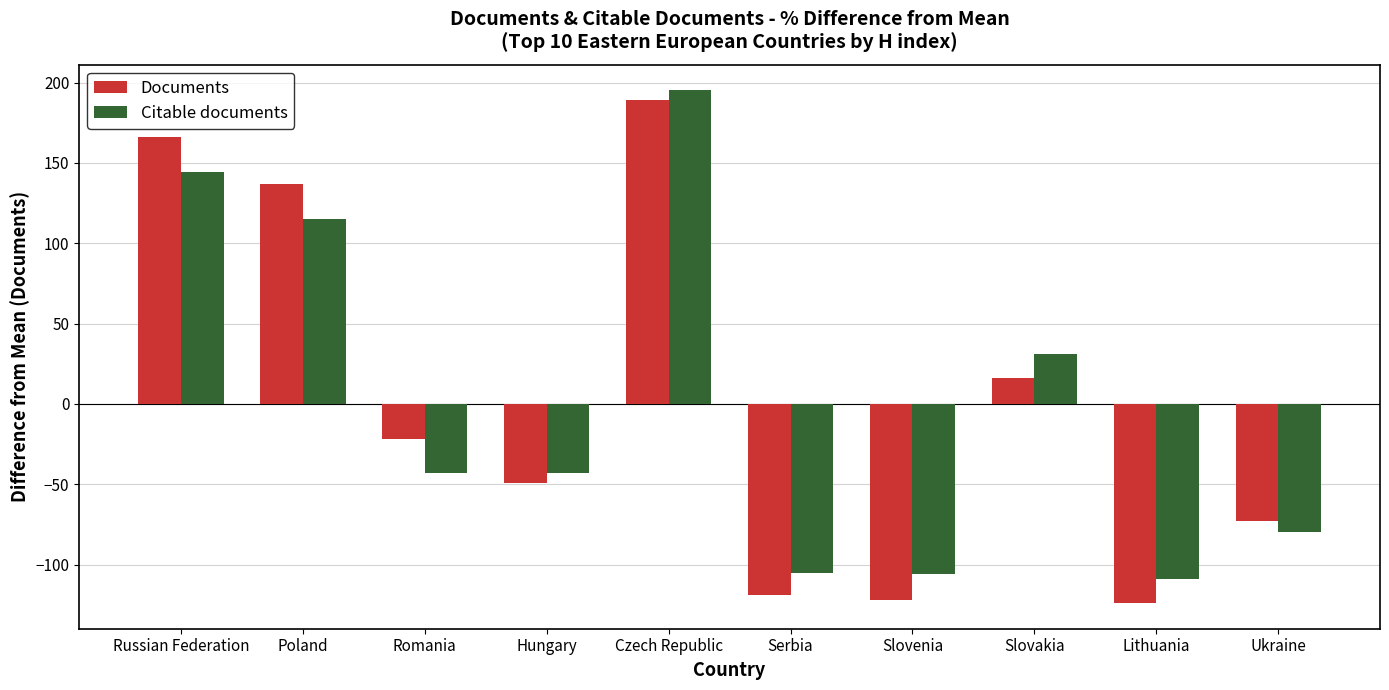

Is the value of Documents at Romania greater than the value of Citable documents at Romania?

Yes